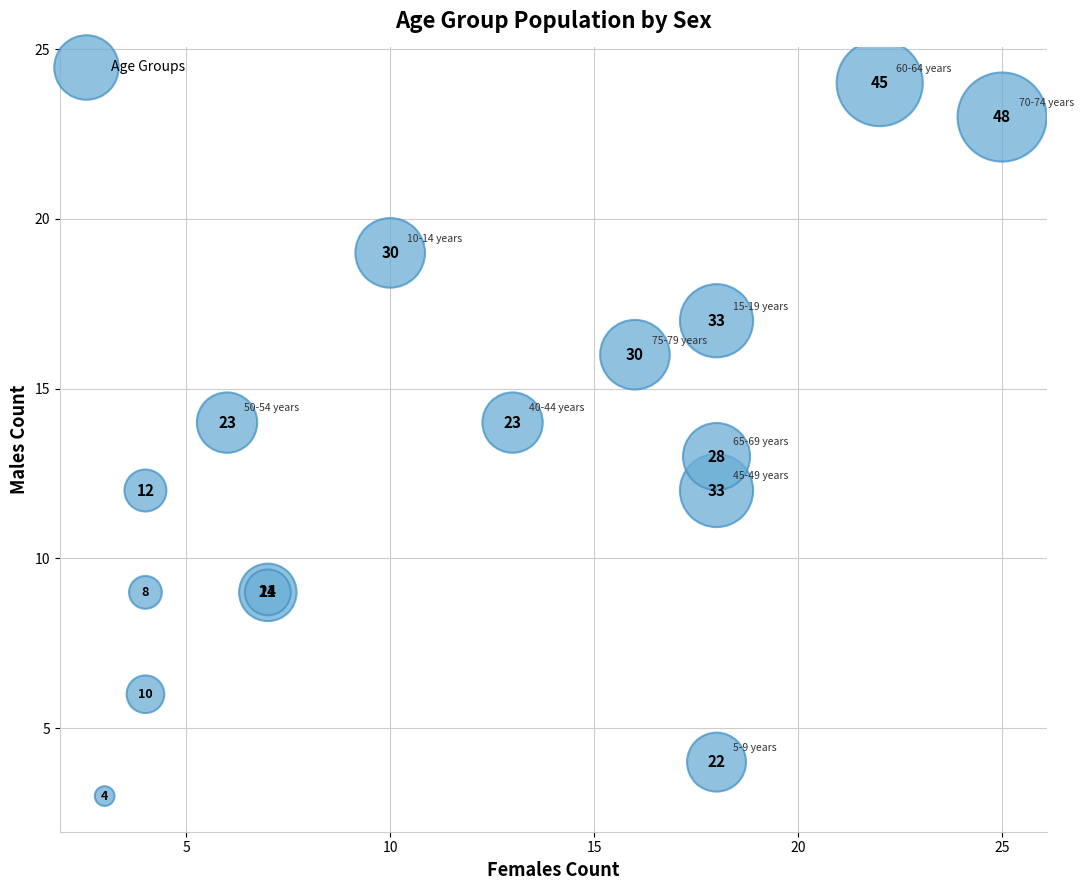

What Y value in the scatter plot is closest to 13?

13